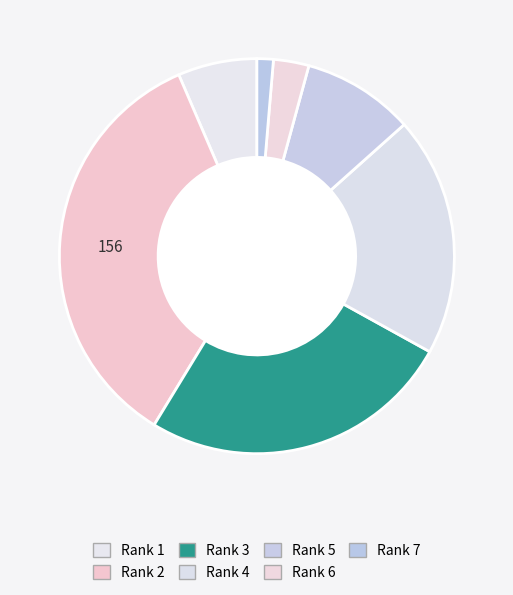

To the nearest percent, what is the difference between the largest and smallest slice percentages?

33%